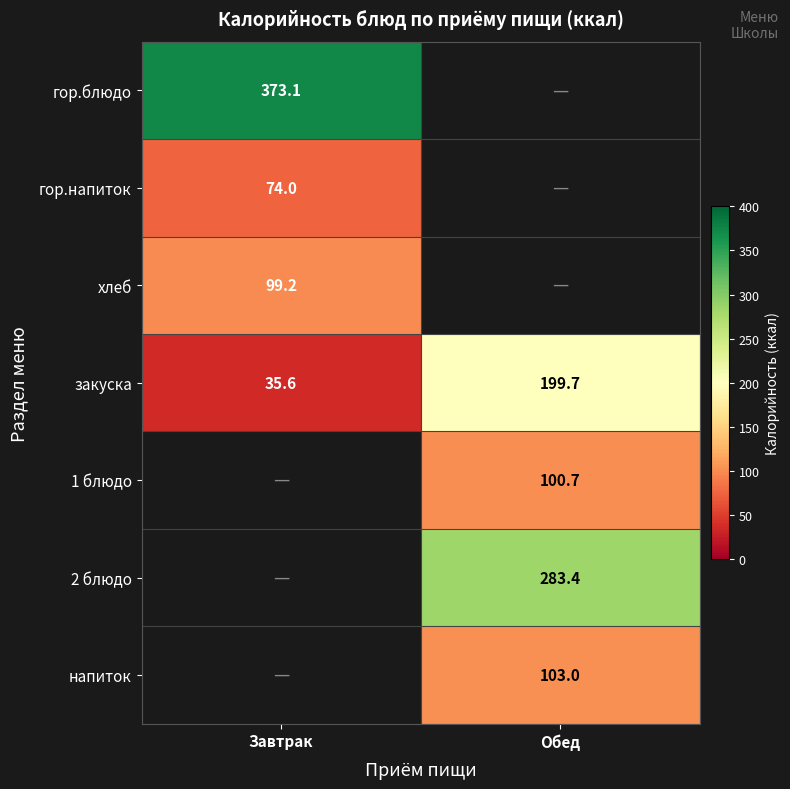

Where does the закуска series first go above 199?

Обед